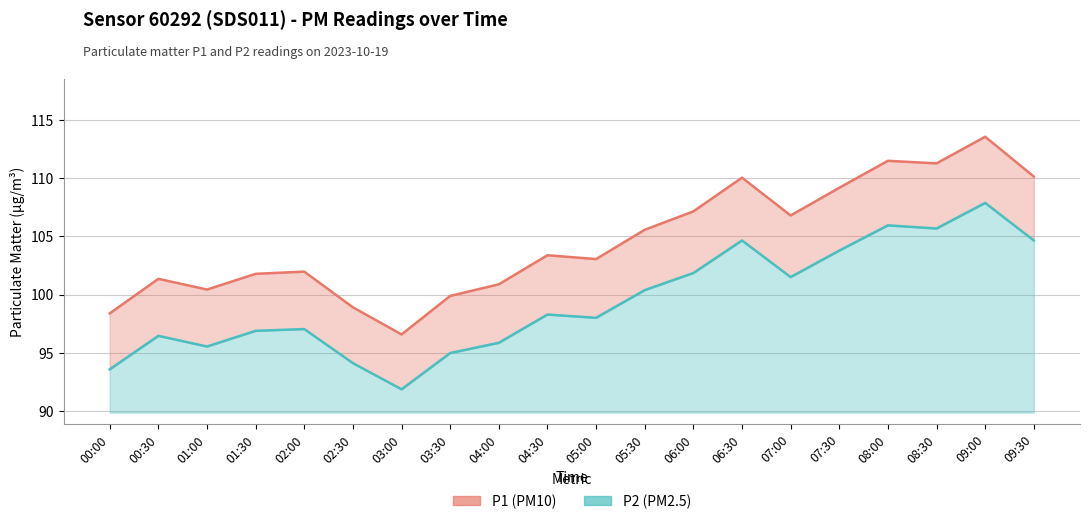

What is the difference between the maximum and second lowest values in the P1 series?

15.2